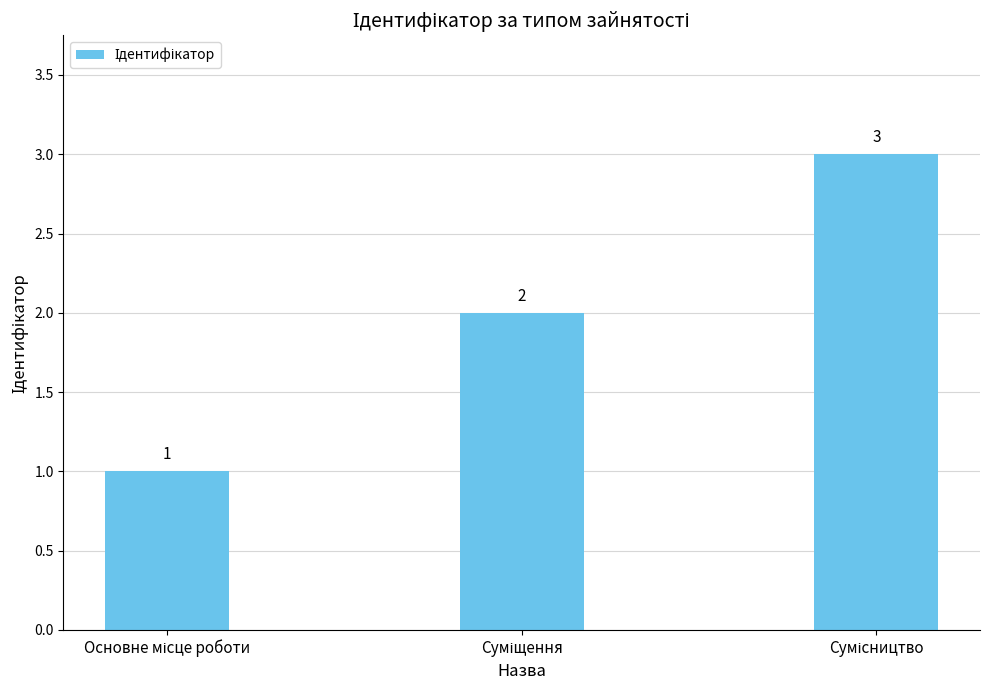

What is the maximum value shown in the chart?

3